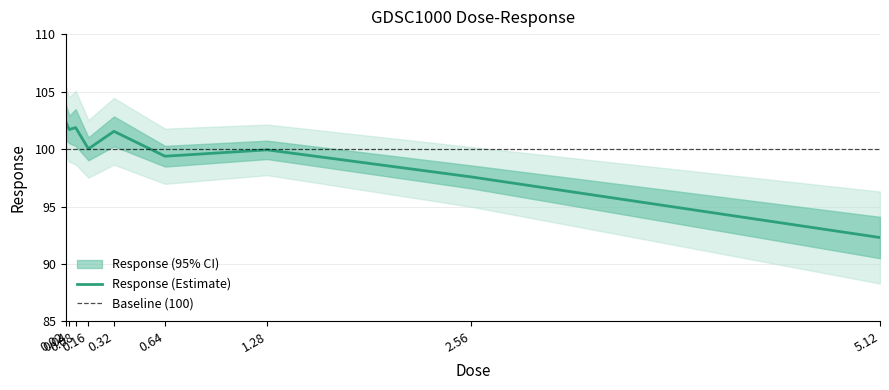

Rank the categories by value from lowest to highest.

5.12, 2.56, 0.64, 1.28, 0.16, 0.32, 0.04, 0.08, 0.02